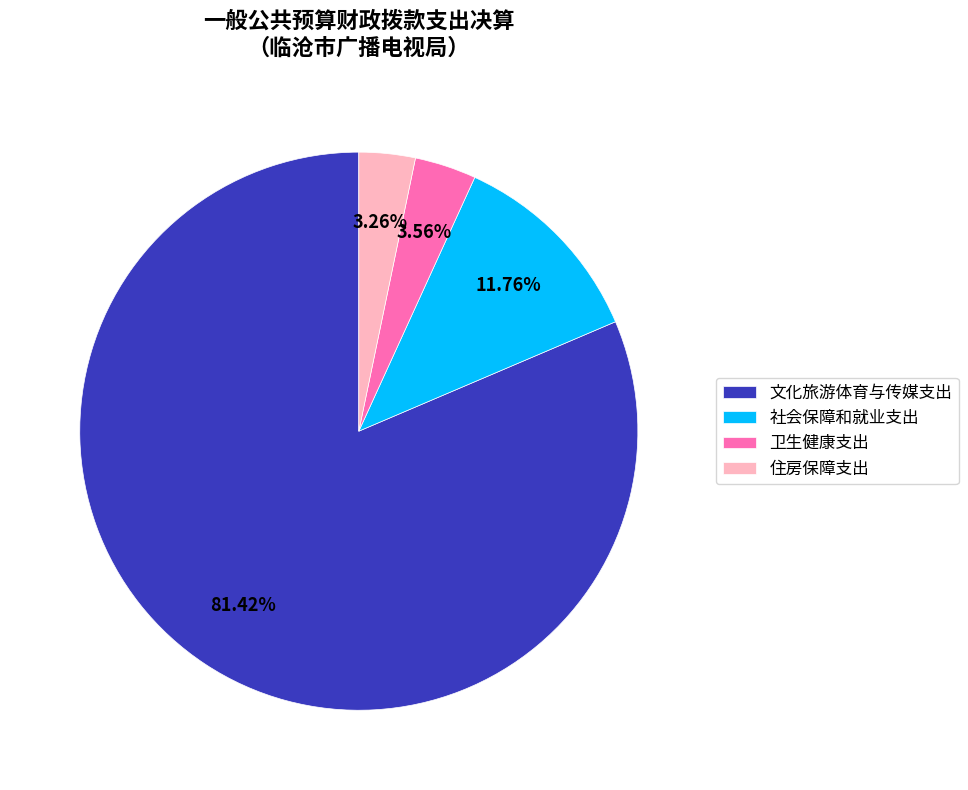

How many slices are in this pie chart?

4